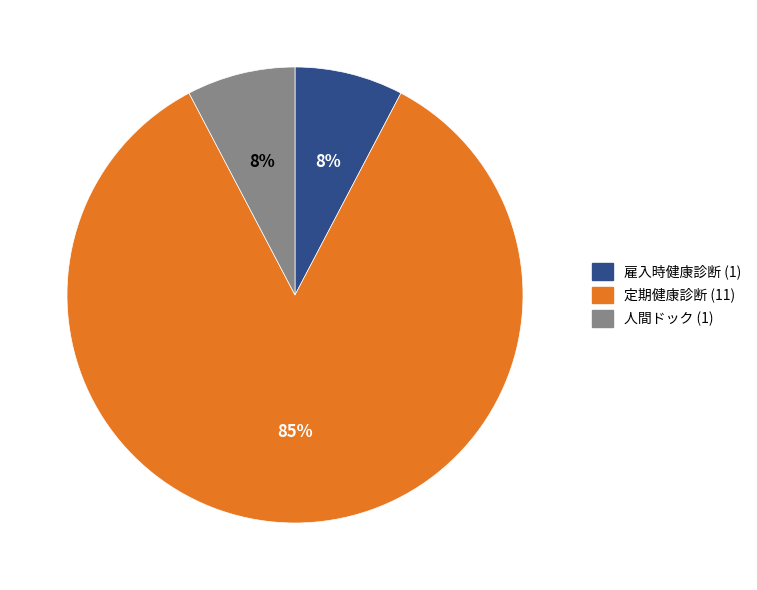

Is 人間ドック the majority of the pie?

No